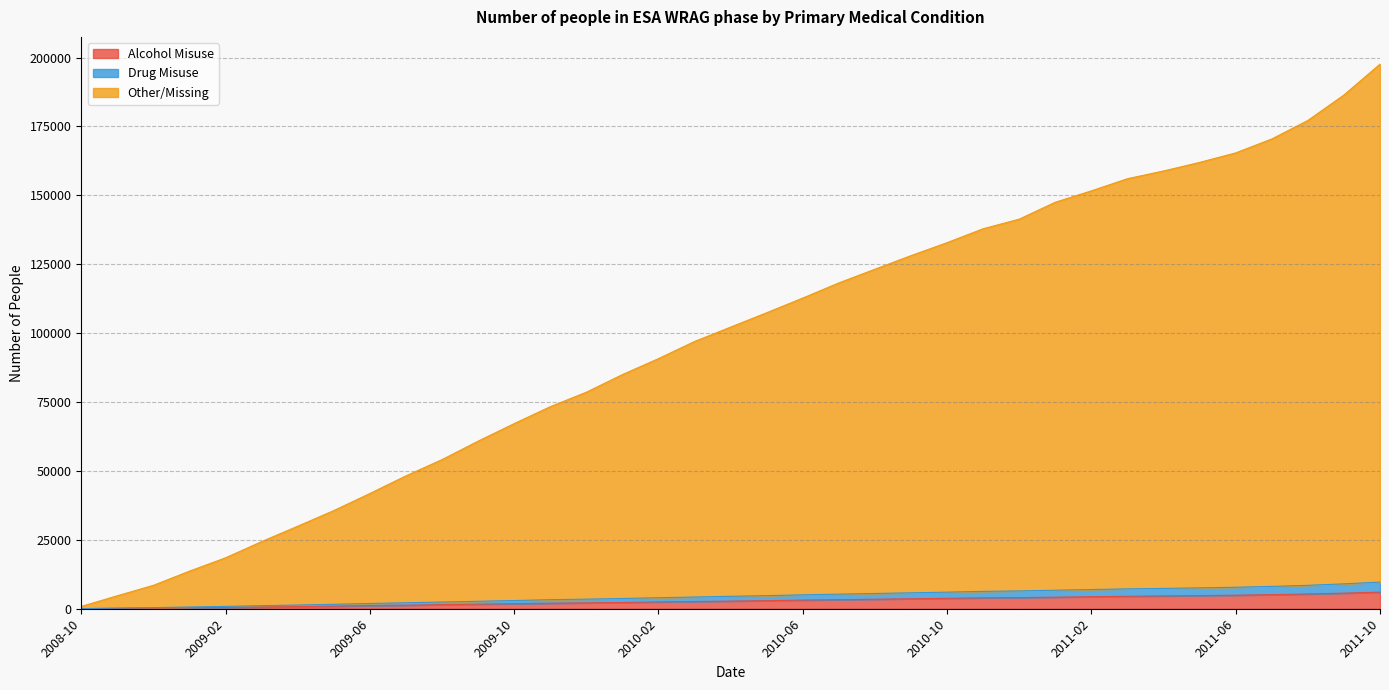

Reading left to right, what are all the values shown in this chart?

Alcohol Misuse: 2008-10=30	2008-11=130	2008-12=230	2009-01=350	2009-02=470	2009-03=620	2009-04=770	2009-05=930	2009-06=1130	2009-07=1290	2009-08=1480	2009-09=1650	2009-10=1820	2009-11=2000	2009-12=2130	2010-01=2270	2010-02=2460	2010-03=2620	2010-04=2770	2010-05=2930	2010-06=3130	2010-07=3290	2010-08=3450	2010-09=3620	2010-10=3780	2010-11=3950	2010-12=4040	2011-01=4200	2011-02=4360	2011-03=4520	2011-04=4640	2011-05=4770	2011-06=4910	2011-07=5110	2011-08=5350	2011-09=5660	2011-10=6020
Drug Misuse: 2008-10=50	2008-11=240	2008-12=390	2009-01=630	2009-02=850	2009-03=1110	2009-04=1350	2009-05=1610	2009-06=1900	2009-07=2170	2009-08=2430	2009-09=2700	2009-10=2980	2009-11=3280	2009-12=3480	2010-01=3710	2010-02=4000	2010-03=4250	2010-04=4510	2010-05=4750	2010-06=5040	2010-07=5290	2010-08=5540	2010-09=5770	2010-10=6020	2010-11=6300	2010-12=6460	2011-01=6720	2011-02=6970	2011-03=7210	2011-04=7370	2011-05=7580	2011-06=7800	2011-07=8100	2011-08=8500	2011-09=9020	2011-10=9670
Other/Missing: 2008-10=830	2008-11=4720	2008-12=8500	2009-01=13640	2009-02=18480	2009-03=24360	2009-04=29950	2009-05=35620	2009-06=41820	2009-07=48210	2009-08=54110	2009-09=60810	2009-10=67180	2009-11=73310	2009-12=78560	2010-01=84960	2010-02=90750	2010-03=96980	2010-04=102190	2010-05=107410	2010-06=112730	2010-07=118230	2010-08=123190	2010-09=128120	2010-10=132830	2010-11=137880	2010-12=141360	2011-01=147500	2011-02=151630	2011-03=156030	2011-04=158840	2011-05=161950	2011-06=165400	2011-07=170450	2011-08=177170	2011-09=186410	2011-10=197610